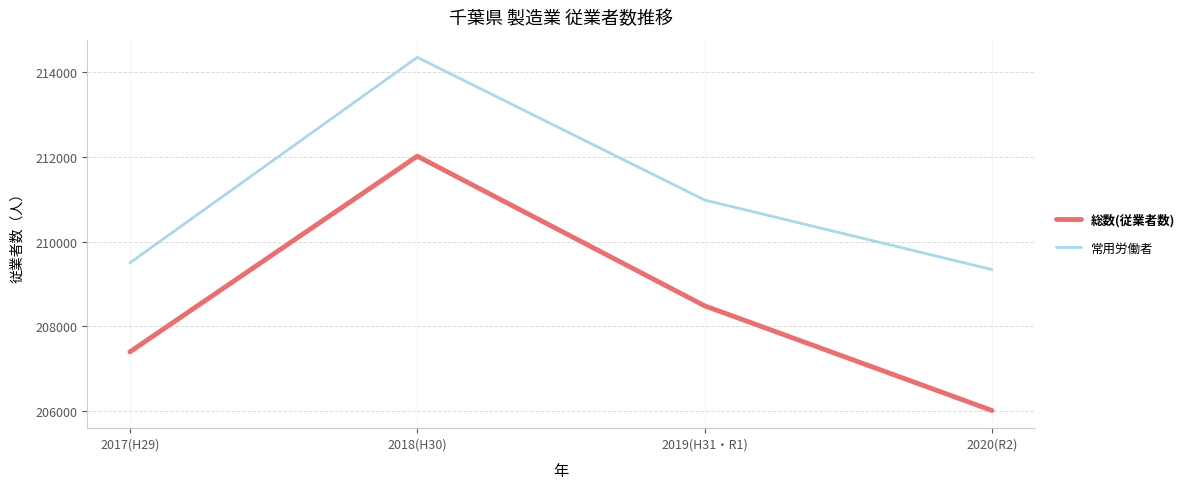

What is the smallest value displayed?

206017